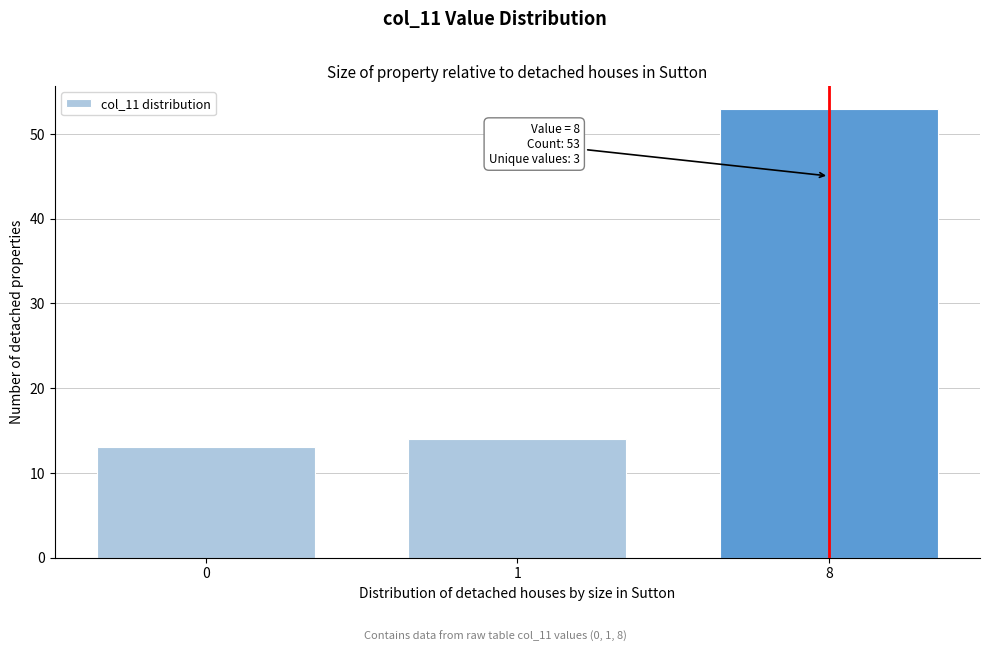

Reading right to left, list all the values displayed in this chart.

53	14	13